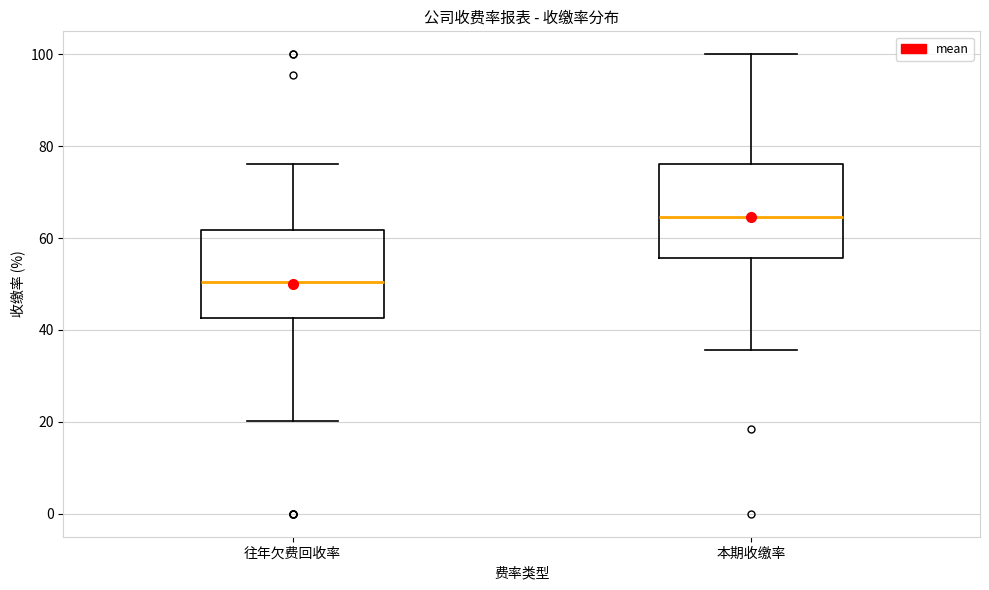

Where does the lower whisker of the box for 本期收缴率 end on the y-axis? The values are not printed on the chart, so give them approximately, as read against the axis.

36